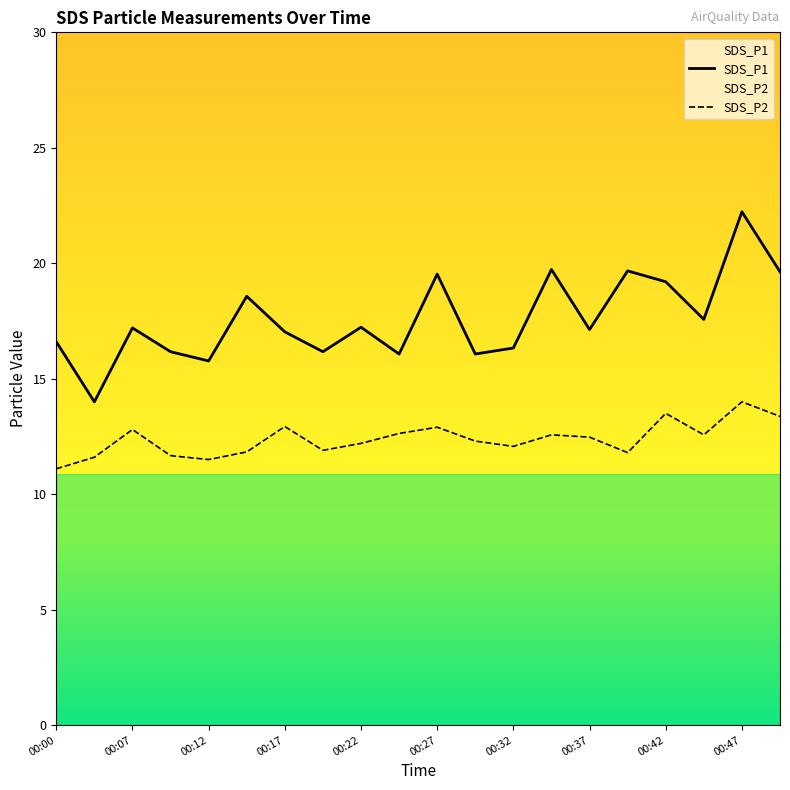

At which label does SDS_P2 reach its minimum?

00:00